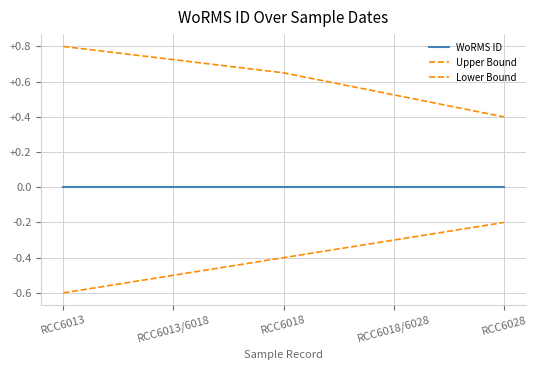

Which category has the highest value in the Lower Bound series?

03-10-2018 (RCC6028)